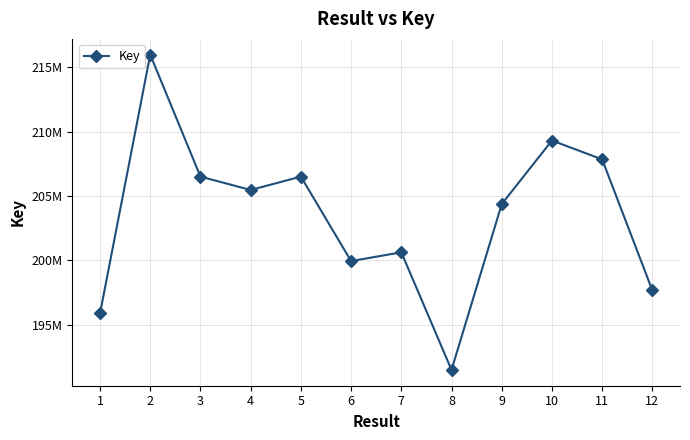

Is this an area chart (filled region under the line)?

No